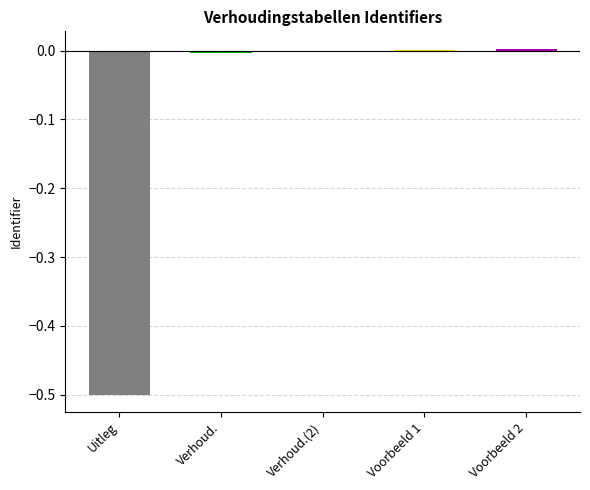

At which label does the data first exceed 0?

Voorbeeld 1